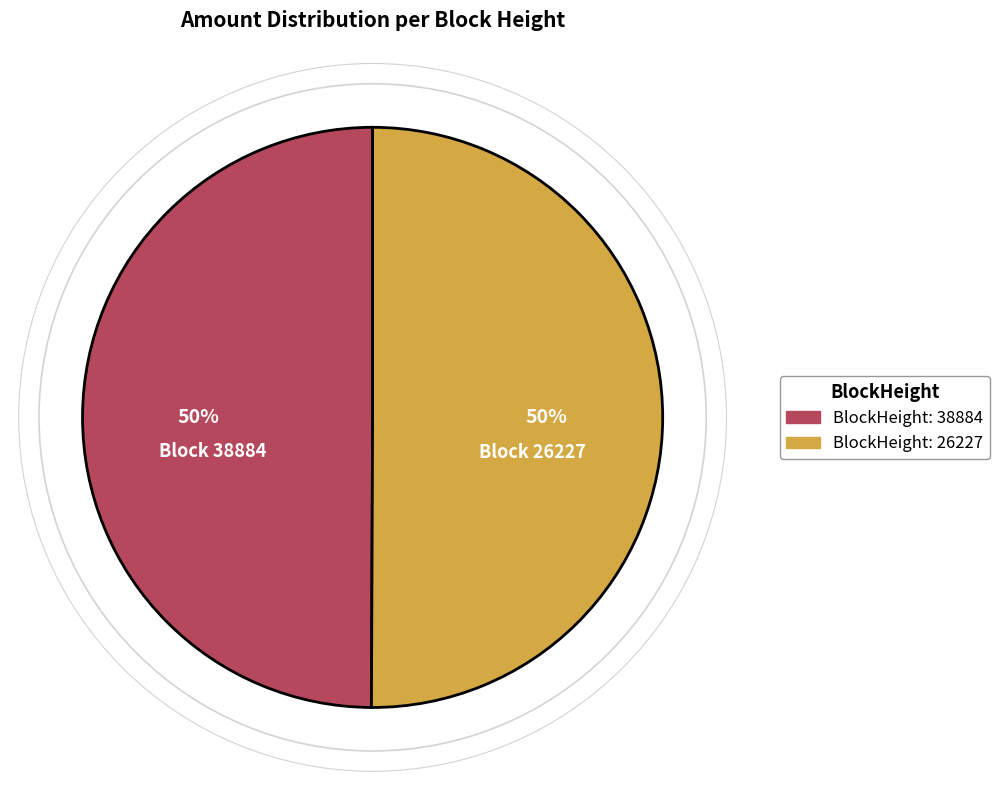

To the nearest percent, what is the average slice percentage?

50%